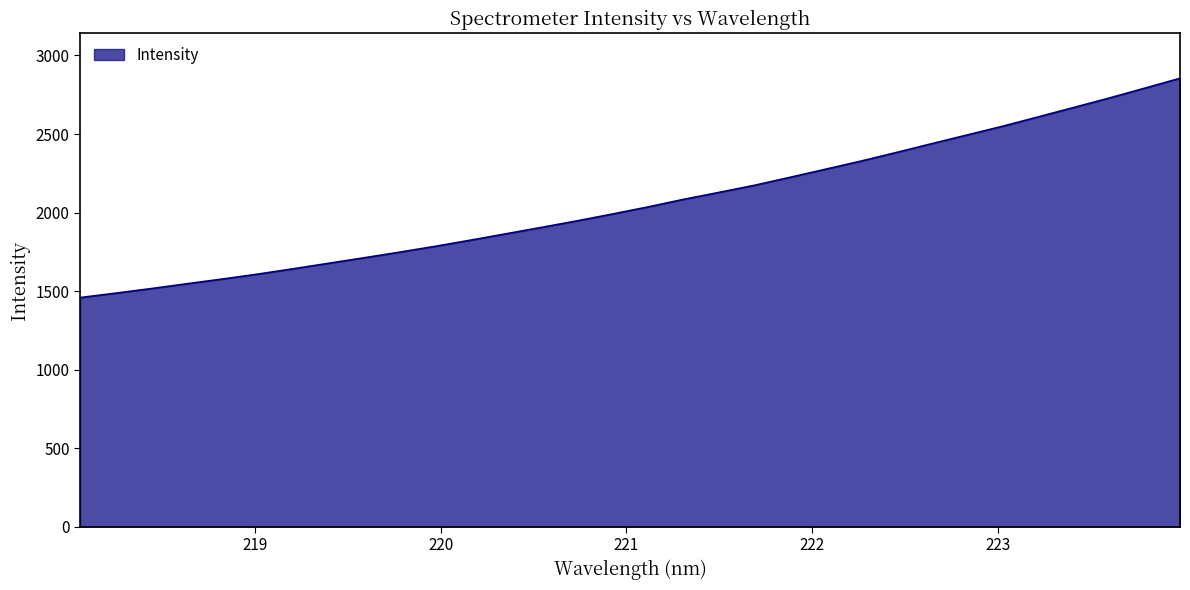

What is the smallest value displayed?

1458.4